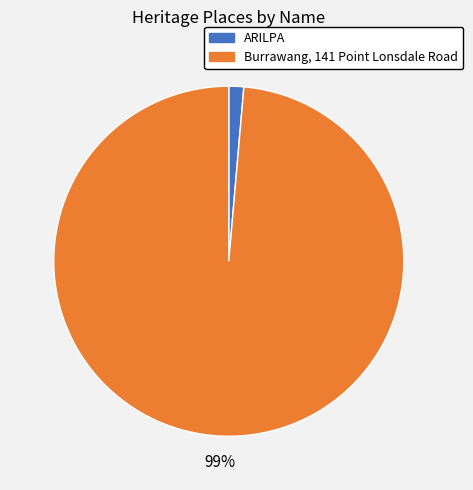

Between ARILPA and Burrawang, 141 Point Lonsdale Road, which is larger?

Burrawang, 141 Point Lonsdale Road